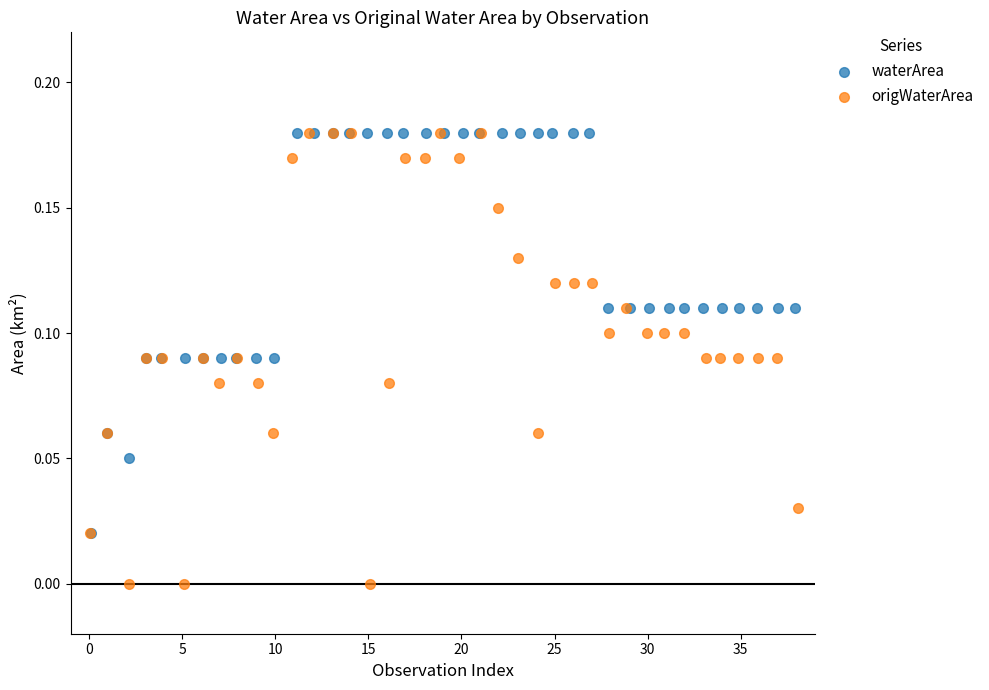

Which series reaches the minimum Y coordinate?

origWaterArea